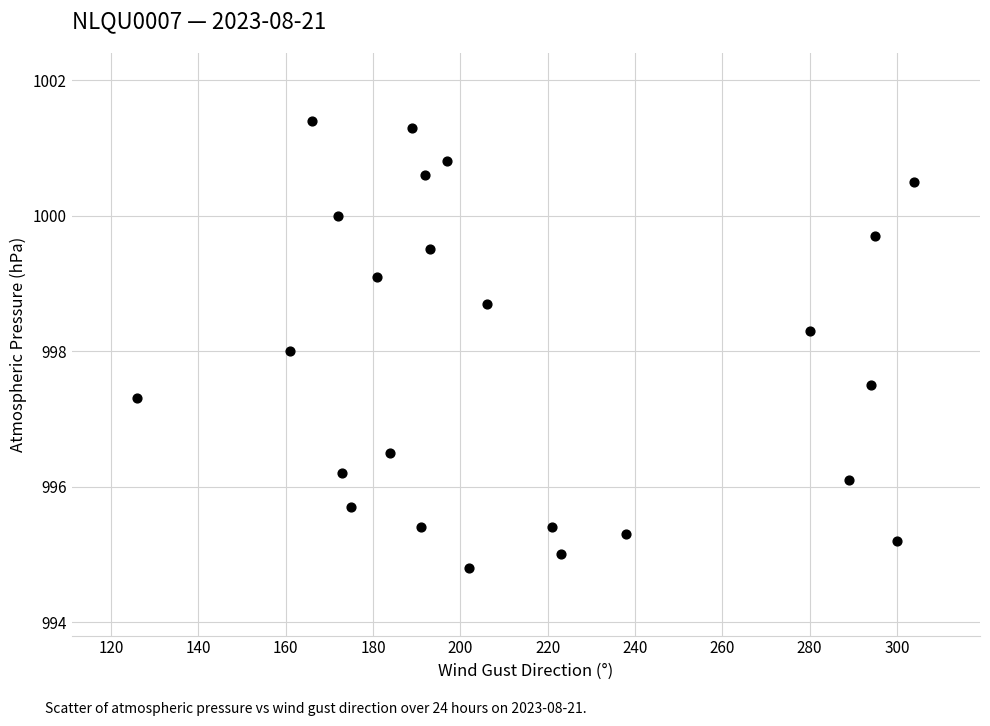

What is the range of Y values (max minus min)?

6.6